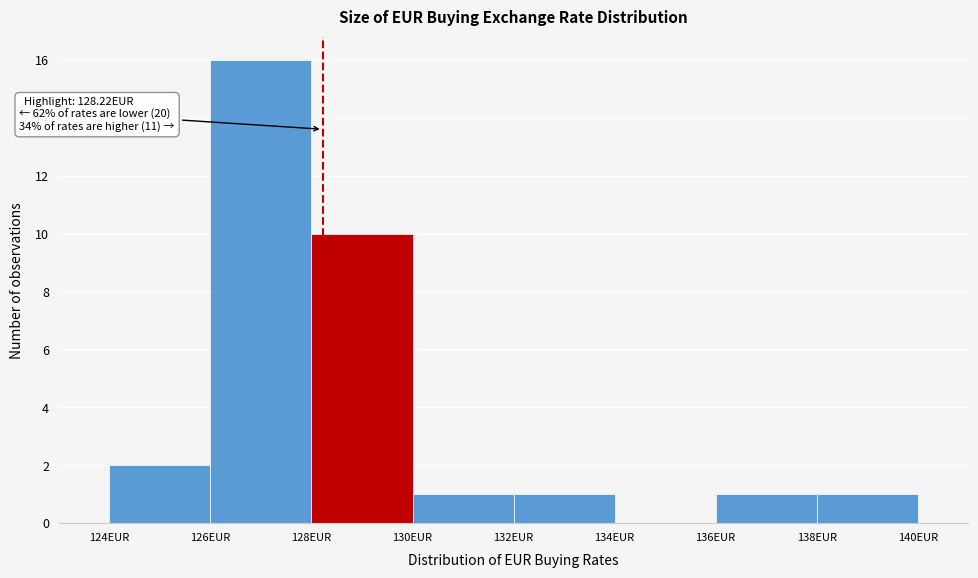

Over which range of the x-axis is the bar tallest?

126 to 128